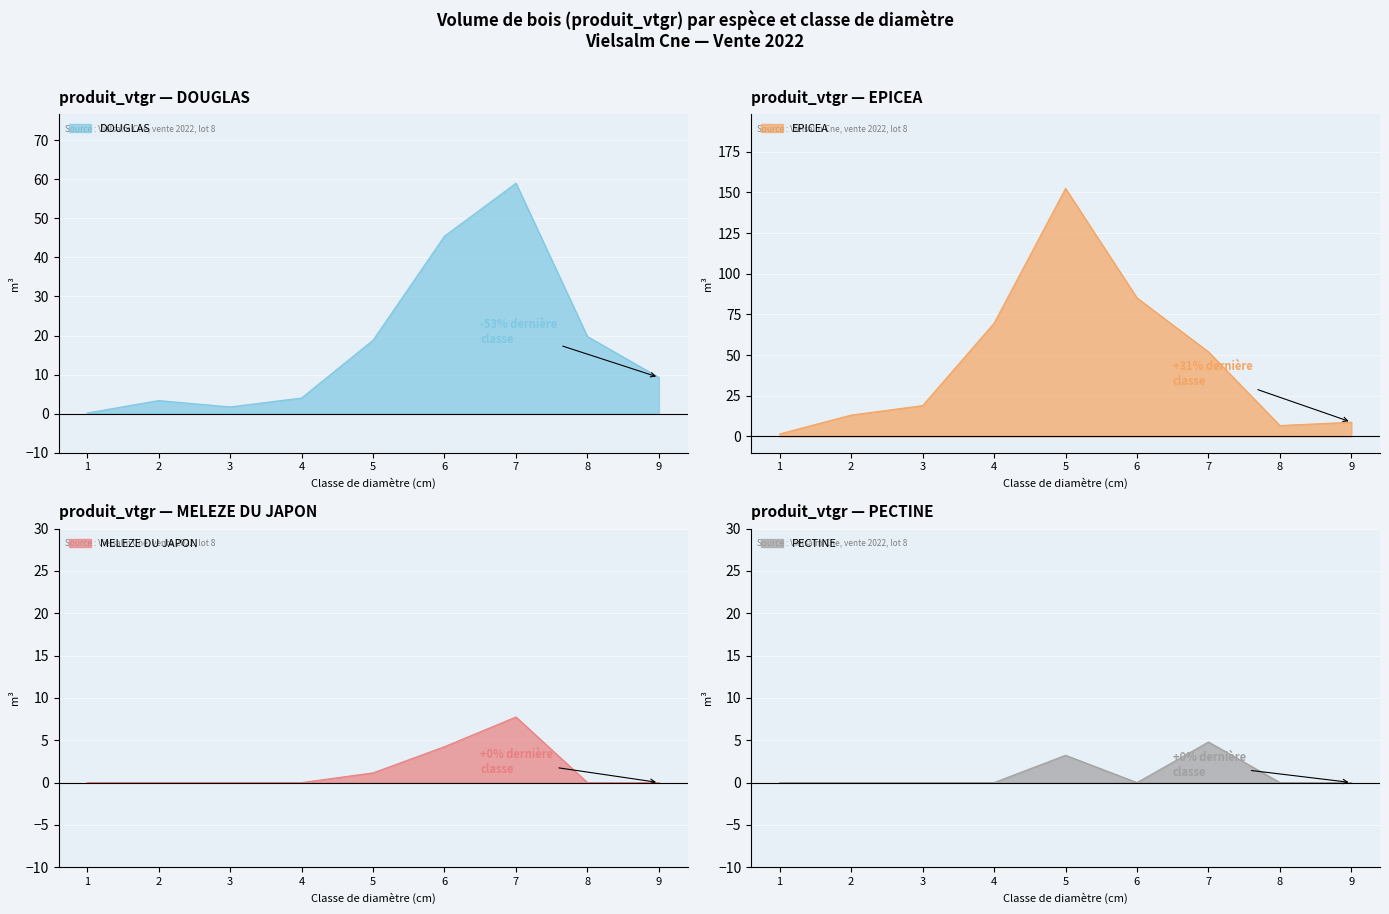

Is the value of EPICEA at 4 greater than the value of DOUGLAS at 8?

Yes